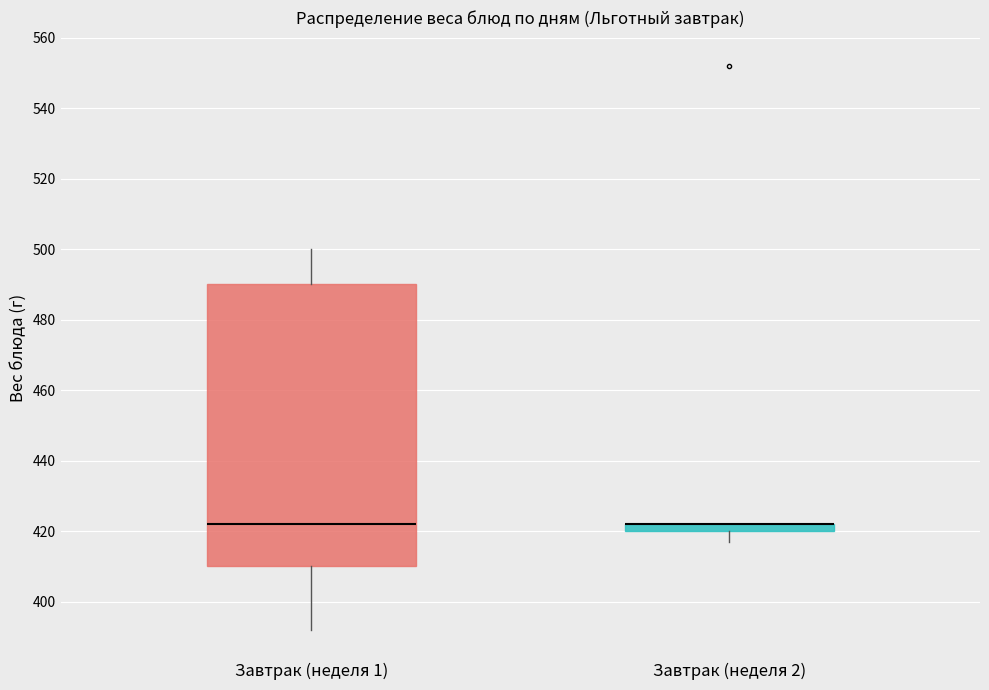

Where is the lower edge of the box for Завтрак (неделя 1) on the y-axis? The values are not printed on the chart, so give them approximately, as read against the axis.

410